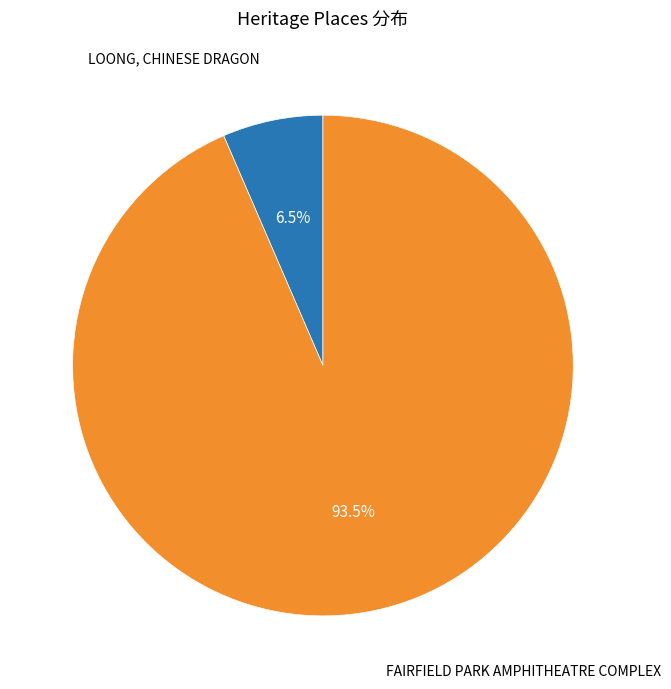

Does any single category account for the majority?

Yes